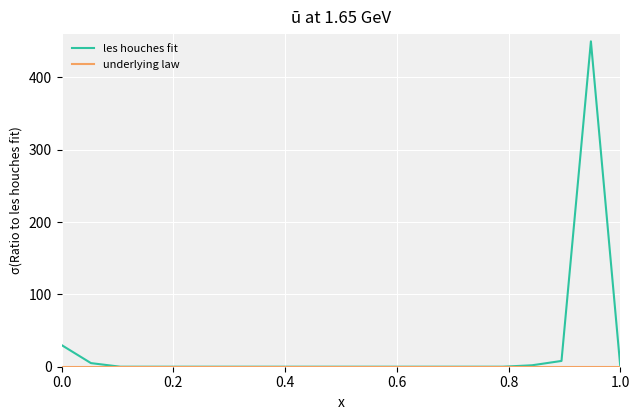

Which series has the largest total across all categories?

les houches fit